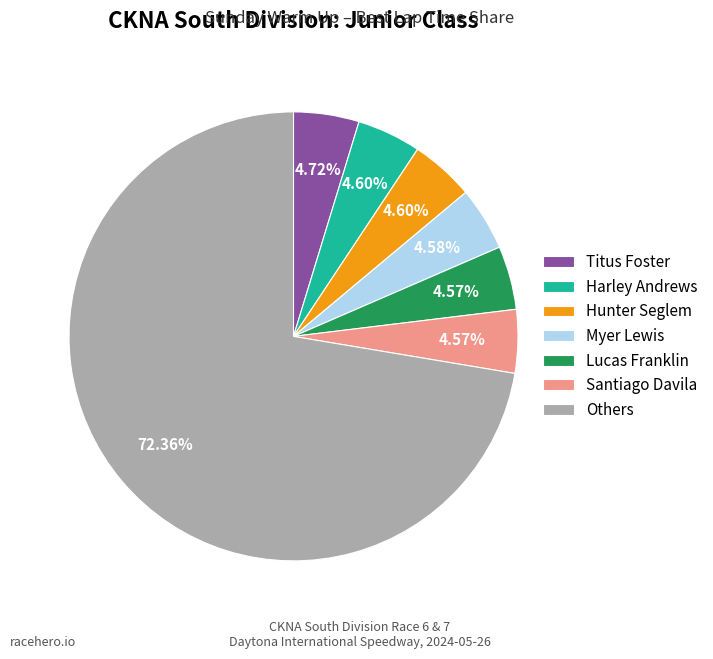

Is Others the majority of the pie?

Yes